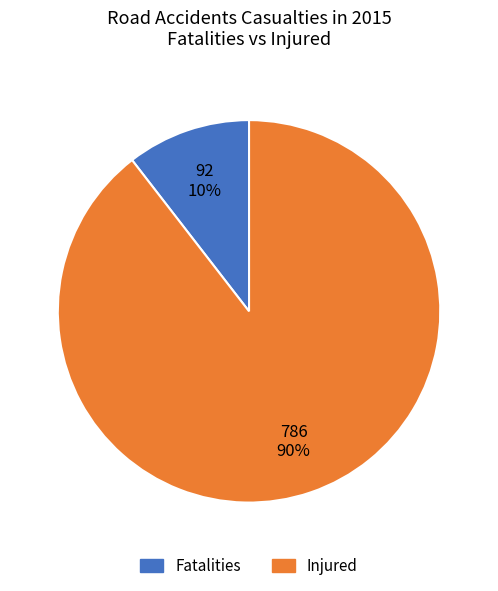

Combined, do Fatalities and Injured account for over 50%?

Yes